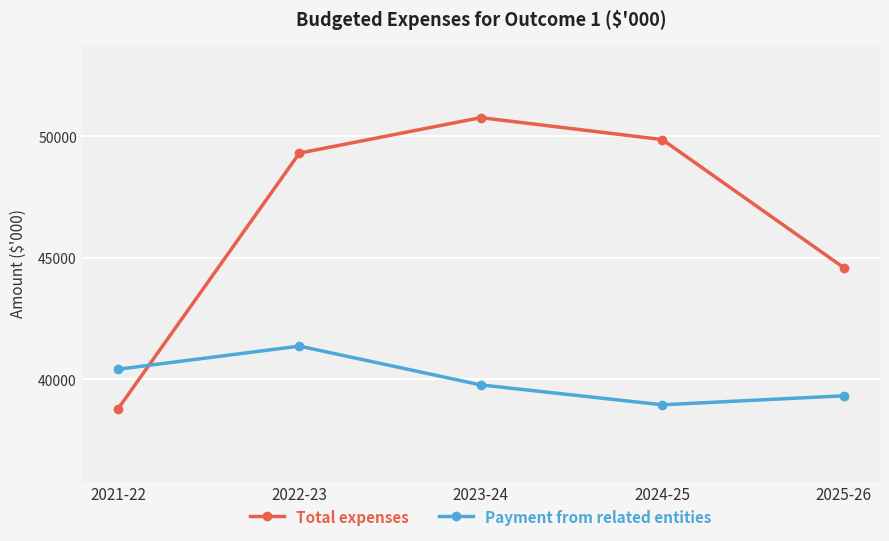

In Payment from related entities, how many points are higher than both neighbors (excluding endpoints)?

1